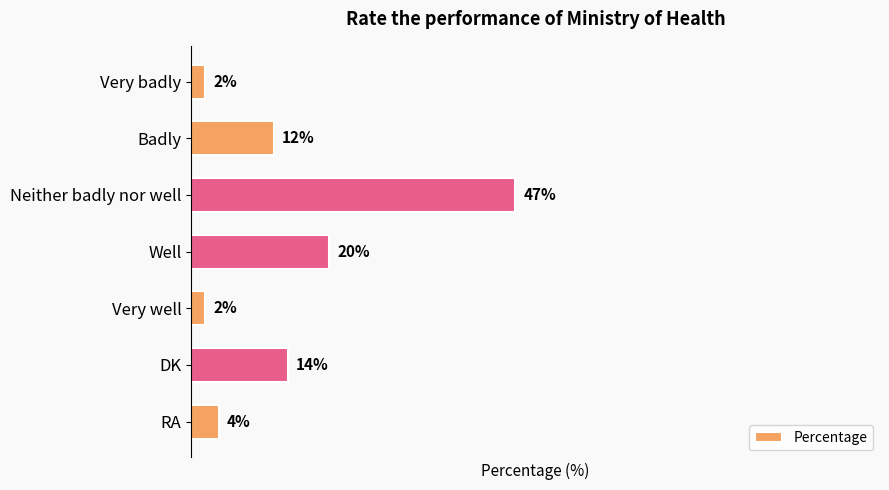

Which category has the highest value across all series?

Neither badly nor well